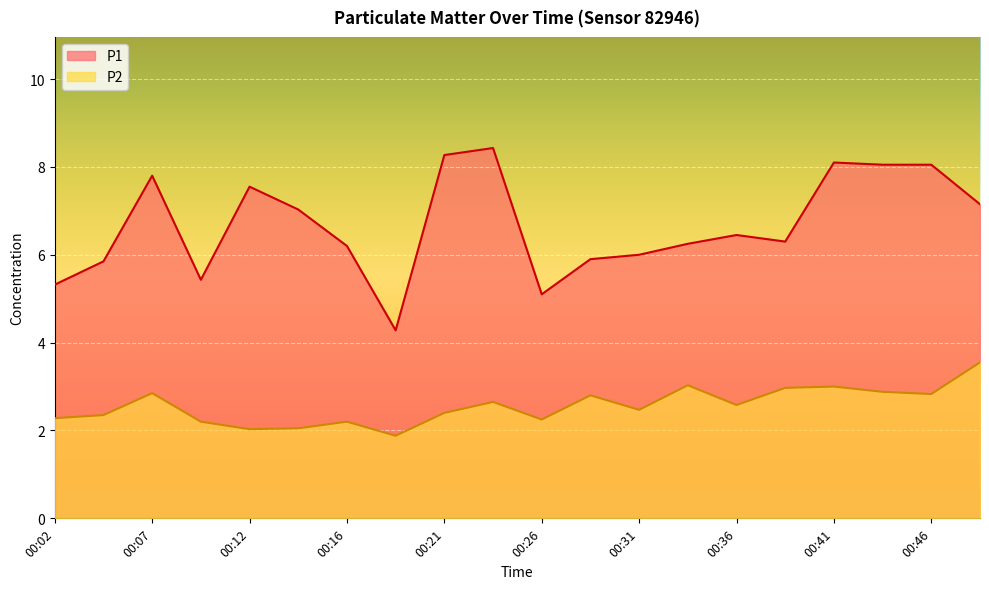

At which category does P2 reach its first local peak?

00:07